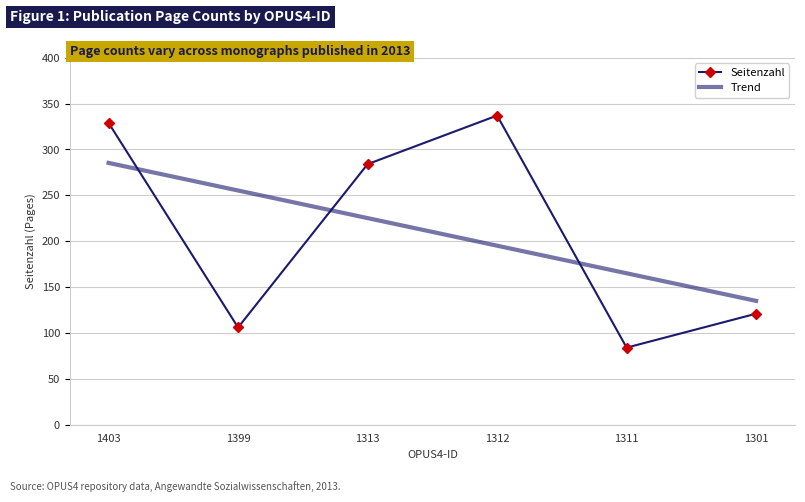

Rank the series by their maximum value, from lowest to highest.

Trend, Seitenzahl